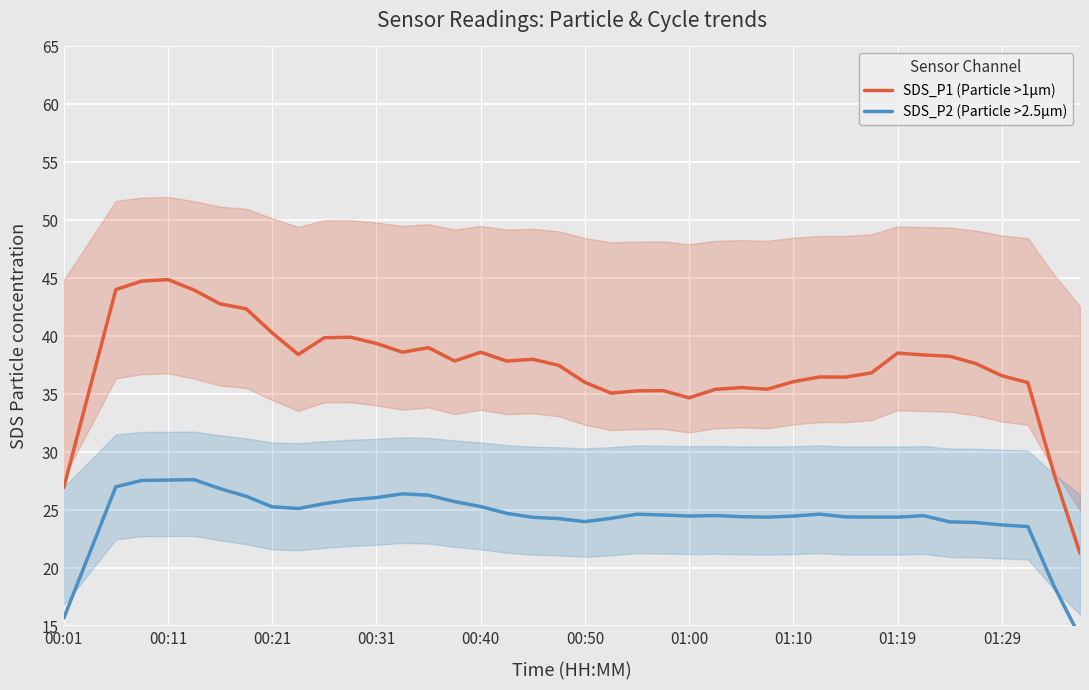

True or false: SDS_P2 (Particle >2.5µm) has more than 2 points higher than both neighbors.

True